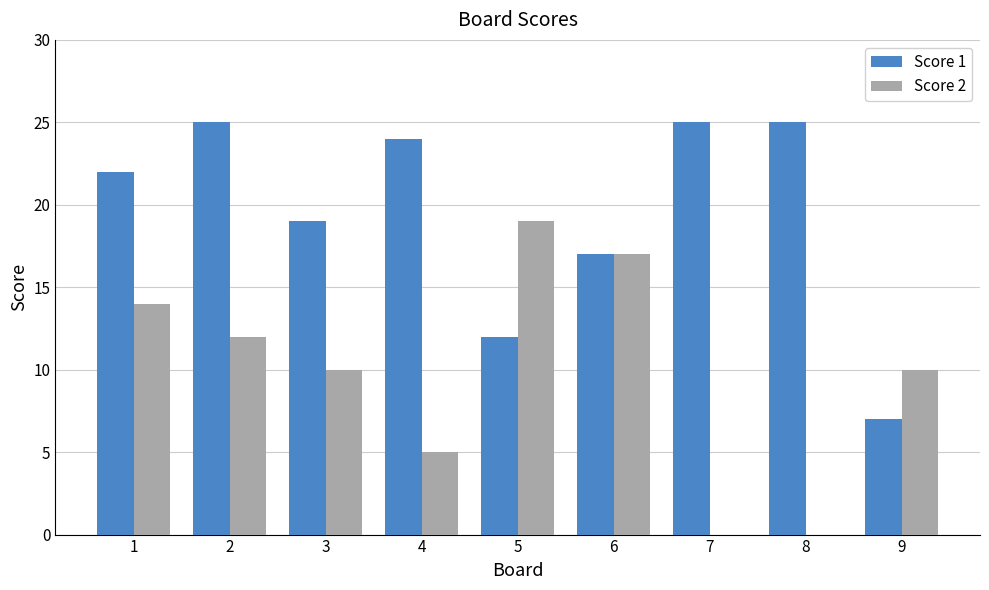

At which label is Score 1 closest to 16?

6